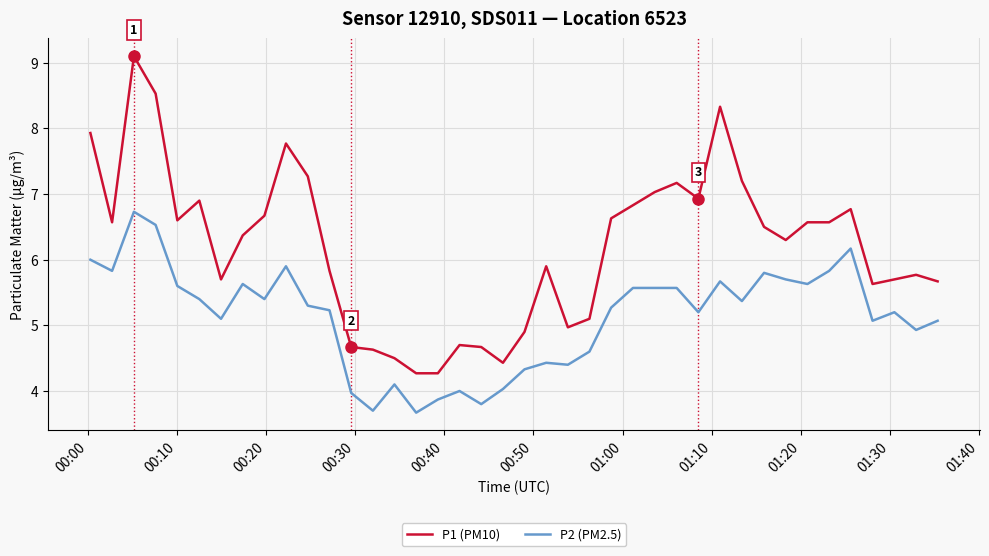

Which series has the widest spread of values?

P1 (PM10)